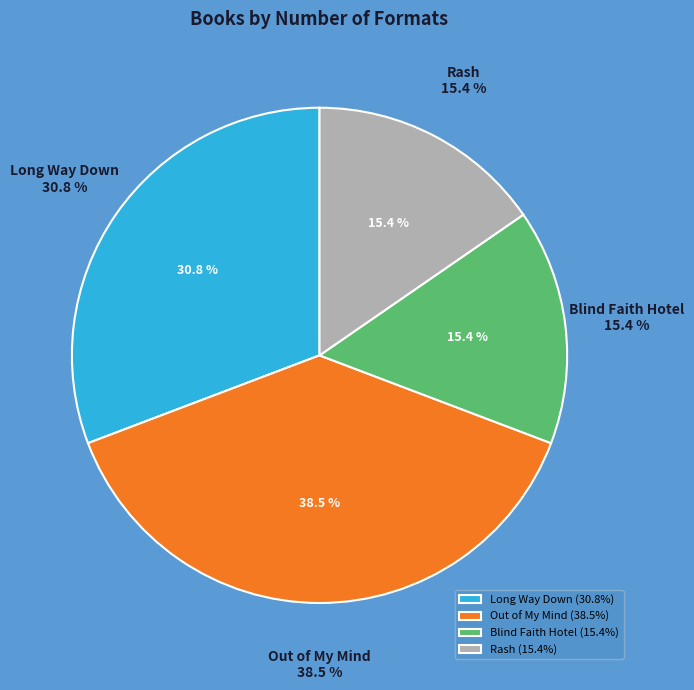

What is the change in value from Out of My Mind to Rash?

-3